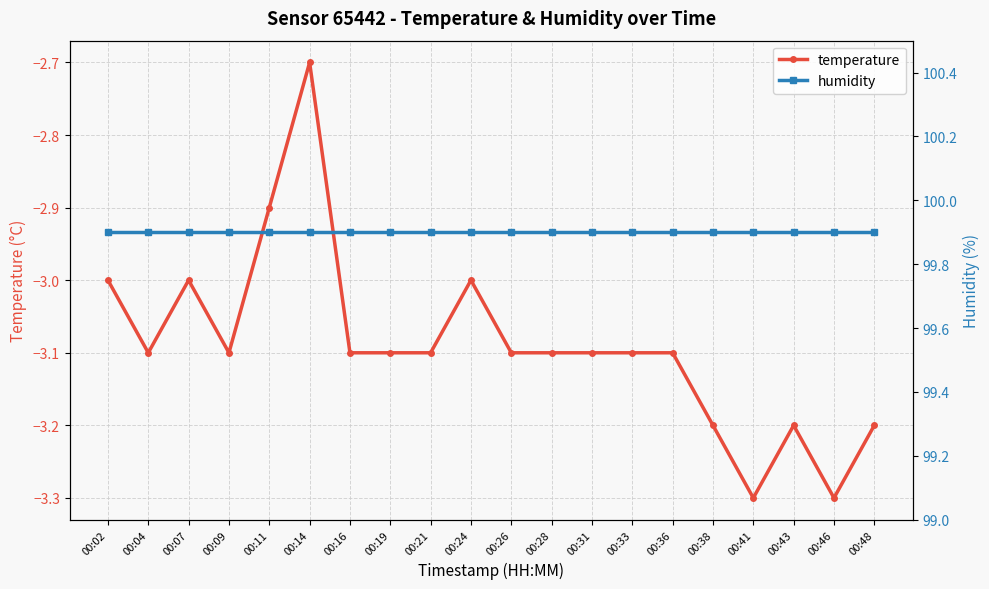

Reading right to left, what are all the values shown in this chart?

temperature: -3.2	-3.3	-3.2	-3.3	-3.2	-3.1	-3.1	-3.1	-3.1	-3.1	-3.0	-3.1	-3.1	-3.1	-2.7	-2.9	-3.1	-3.0	-3.1	-3.0
humidity: 99.9	99.9	99.9	99.9	99.9	99.9	99.9	99.9	99.9	99.9	99.9	99.9	99.9	99.9	99.9	99.9	99.9	99.9	99.9	99.9